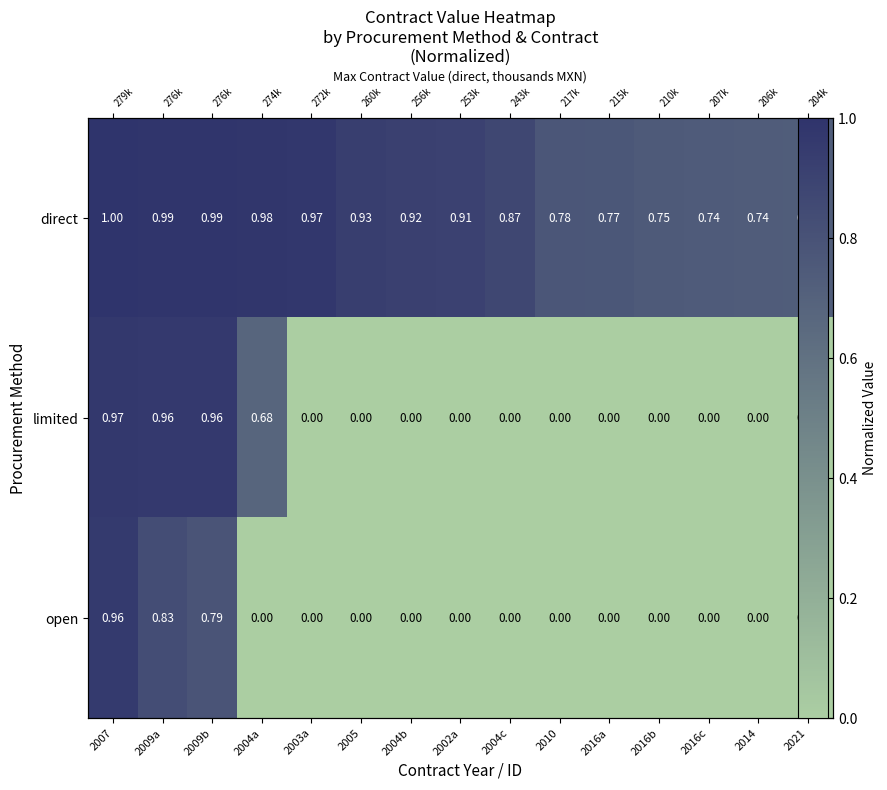

The value of open at 2016c is 0.0. True or false?

True